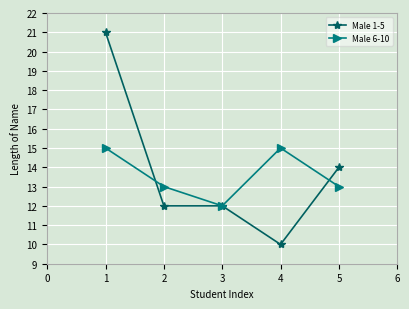

Where is the first local maximum for Male 6-10?

4